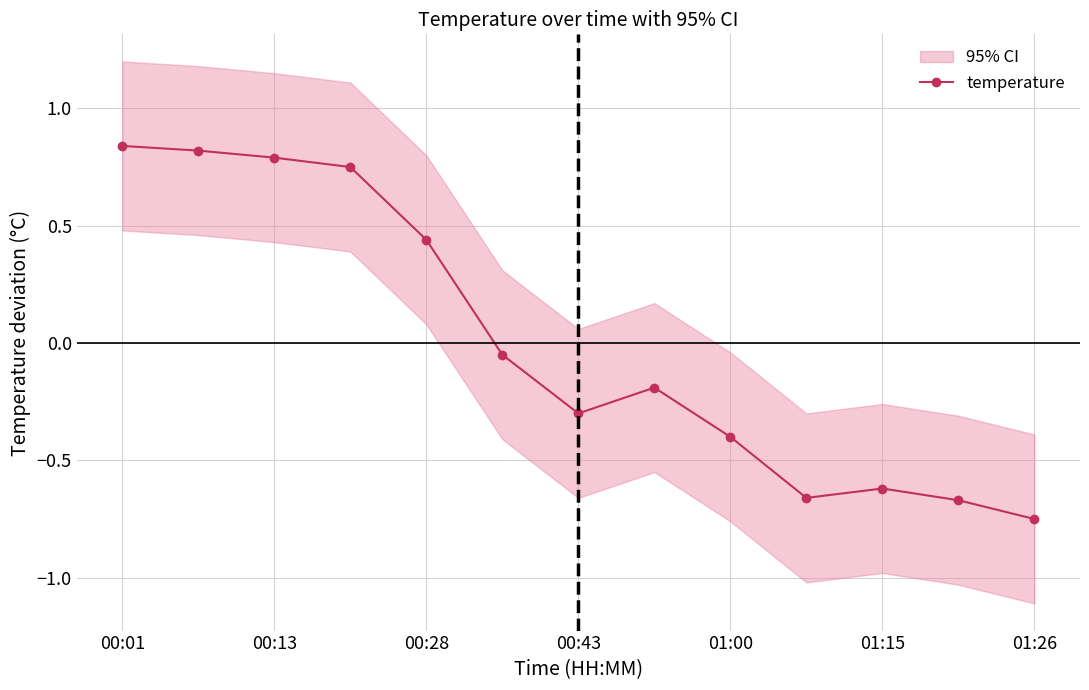

Which category has the lowest value in the temperature series?

01:26